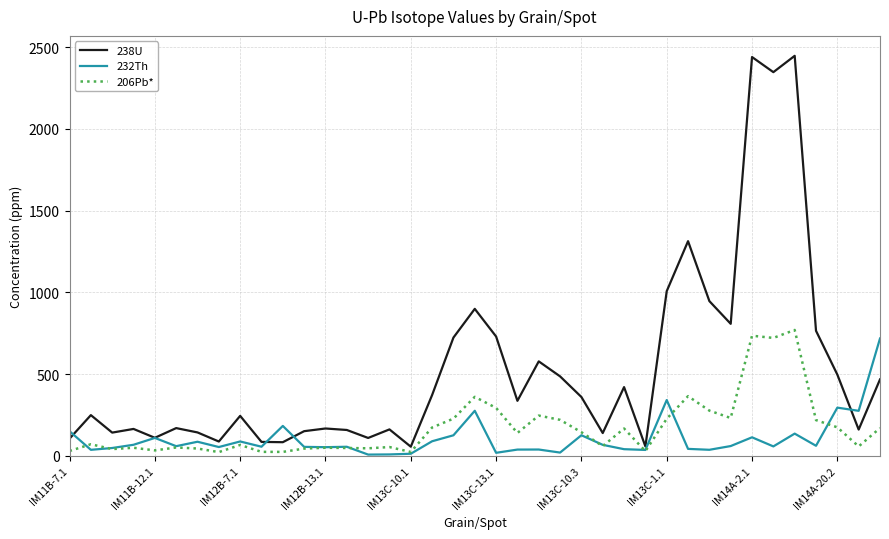

How many values in the 206Pb* series exceed 70?

20